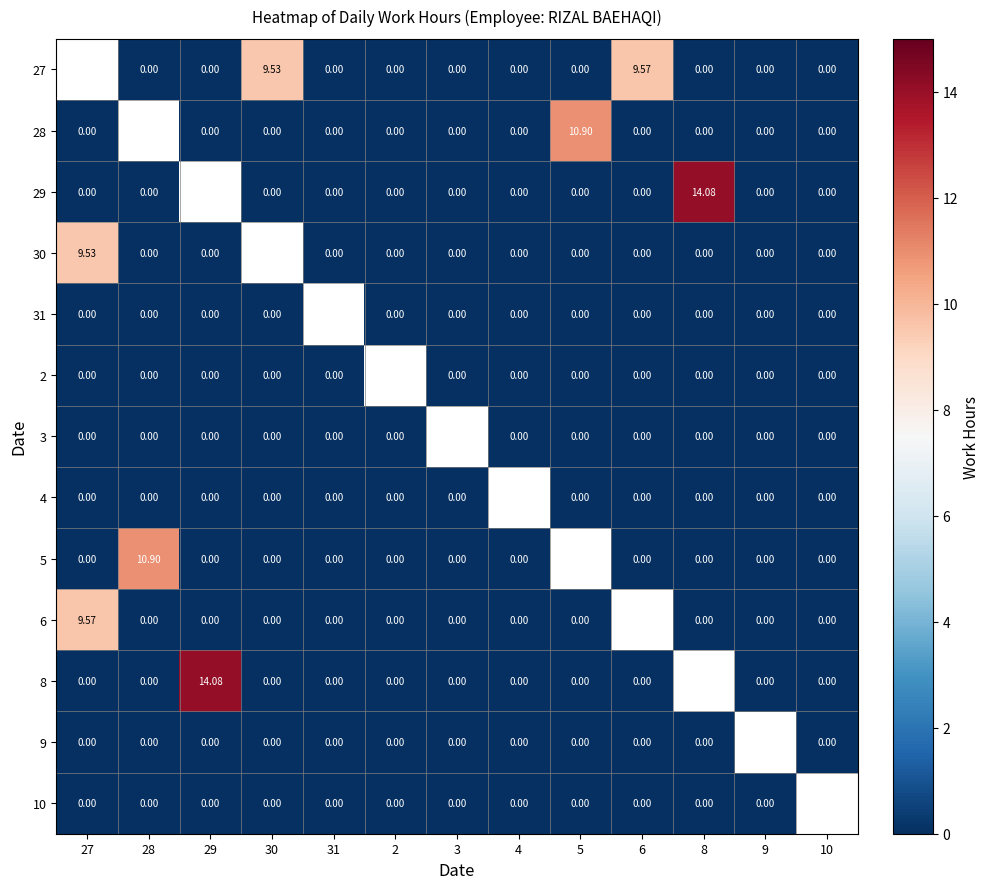

Which label corresponds to the largest value in the chart?

8